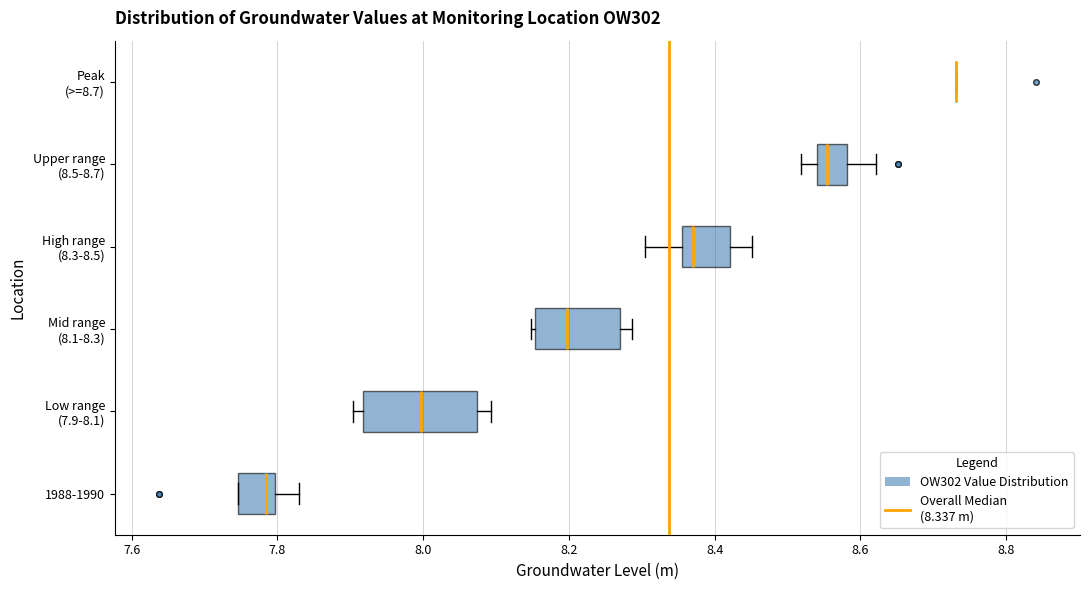

Reading bottom to top, transcribe this box plot: for each box, give where its median line is, the range the box spans, and where its two whiskers end, as read against the x-axis. The values are not printed on the chart, so give them approximately, as read against the axis.

1988-1990: median 7.78, box 7.74 to 7.80, whiskers 7.74 to 7.84
Low range (7.9-8.1): median 8.00, box 7.92 to 8.08, whiskers 7.90 to 8.10
Mid range (8.1-8.3): median 8.20, box 8.16 to 8.28, whiskers 8.14 to 8.28 (just right of the box's right edge)
High range (8.3-8.5): median 8.38, box 8.36 to 8.42, whiskers 8.30 to 8.46
Upper range (8.5-8.7): median 8.56, box 8.54 to 8.58, whiskers 8.52 to 8.62
Peak (>=8.7): box collapsed to a line at 8.74, whiskers 8.74 to 8.74